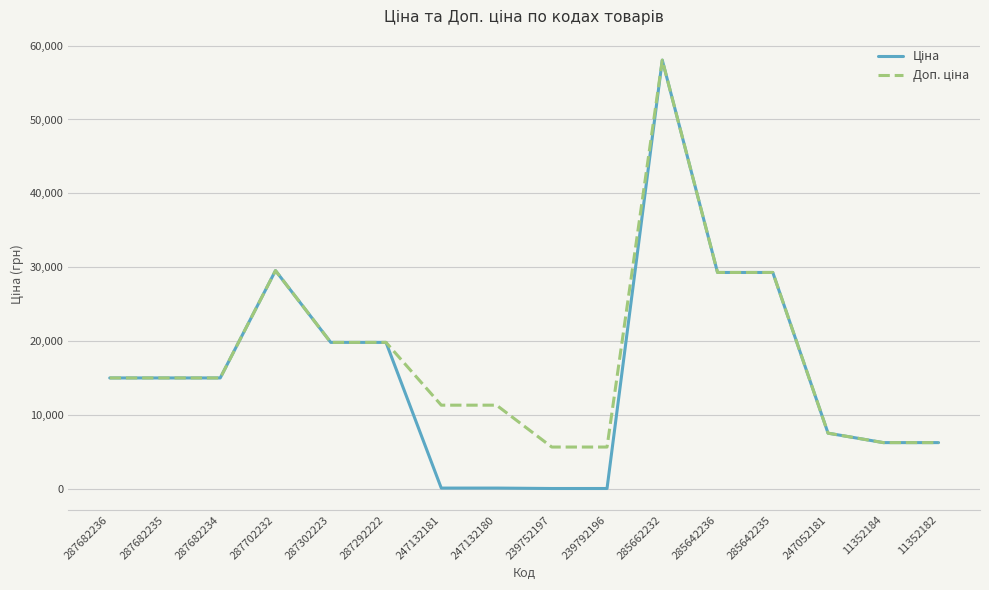

At which category is the sum across all series the highest?

285662232